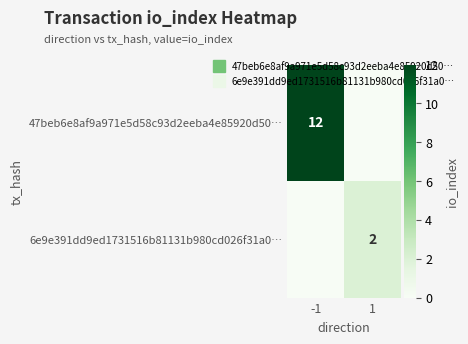

What is the difference between the maximum and minimum values in the 47beb6e8af9a971e5d58c93d2eeba4e85920d50… series?

12